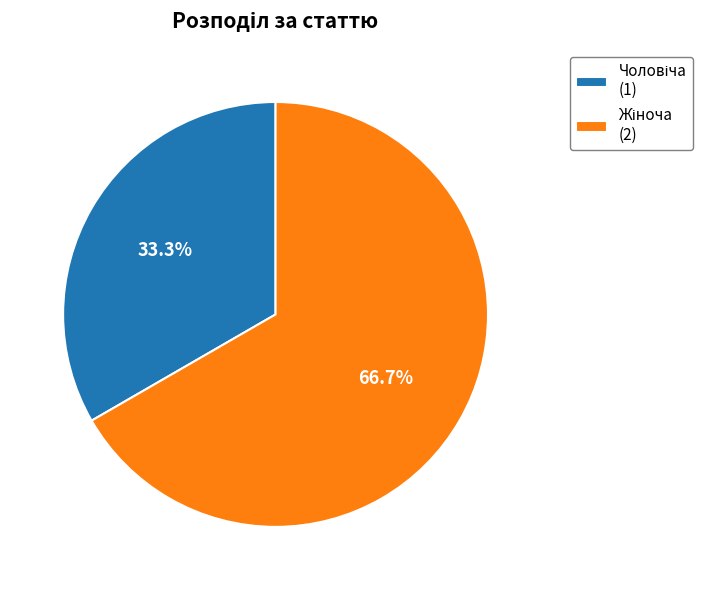

To the nearest percent, what percentage of the pie is Чоловіча?

33%